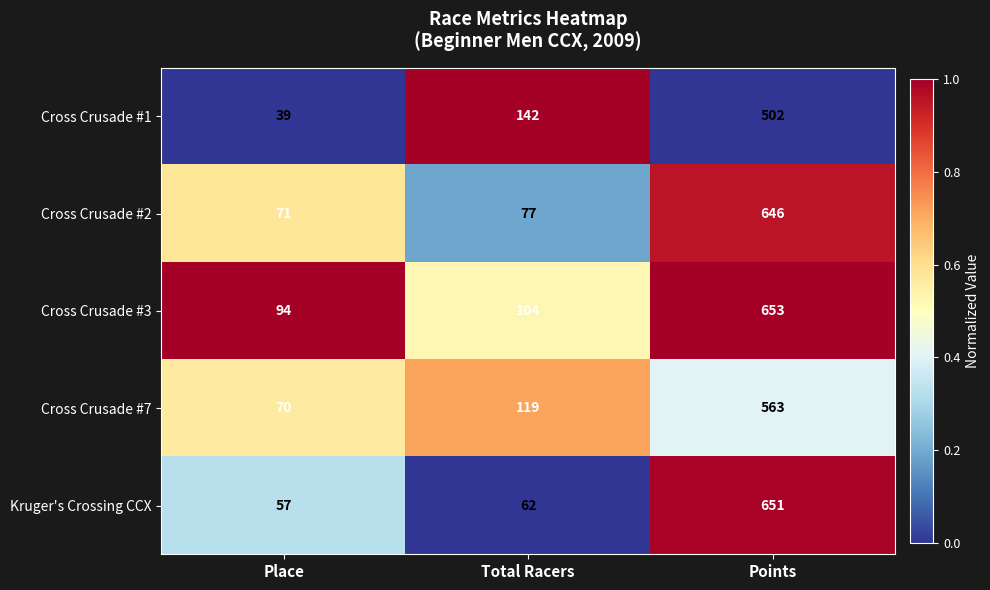

Reading right to left, list all the values displayed in this chart.

Cross Crusade #1: Points=502	Total Racers=142	Place=39
Cross Crusade #2: Points=646	Total Racers=77	Place=71
Cross Crusade #3: Points=653	Total Racers=104	Place=94
Cross Crusade #7: Points=563	Total Racers=119	Place=70
Kruger's Crossing CCX: Points=651	Total Racers=62	Place=57